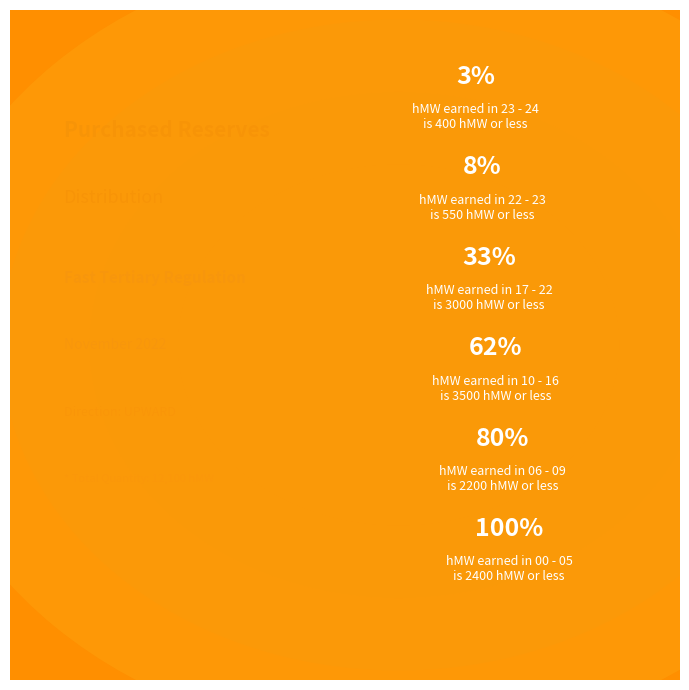

How many slices are in this pie chart?

6